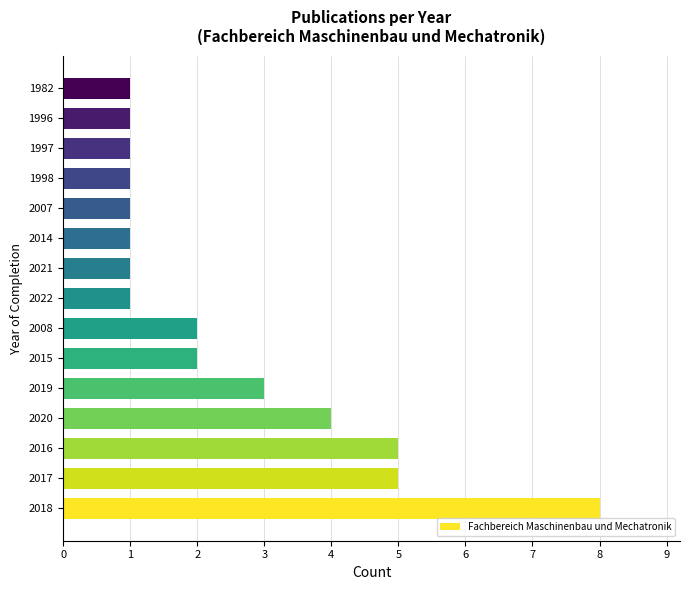

What is the difference between the second highest and minimum values?

4